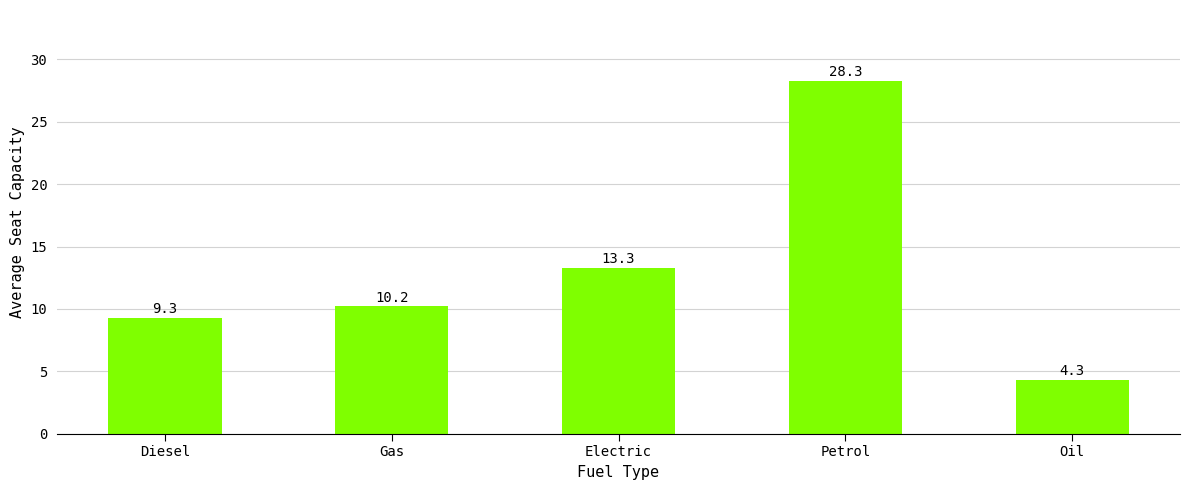

Does the chart contain stacked bars?

No